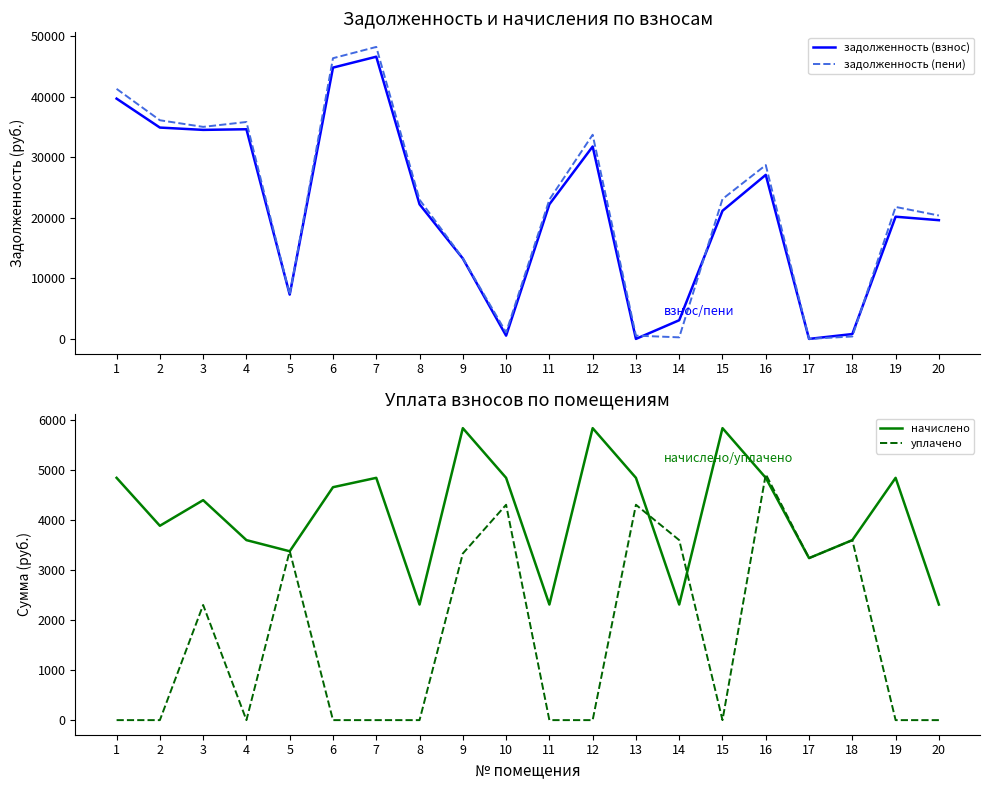

Where is the first local maximum for задолженность (взнос)?

4